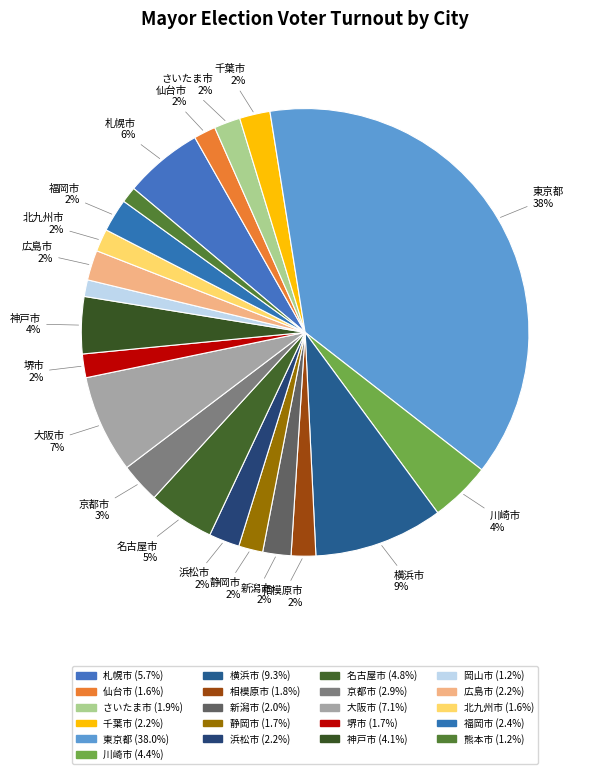

How many segments does this pie chart have?

21